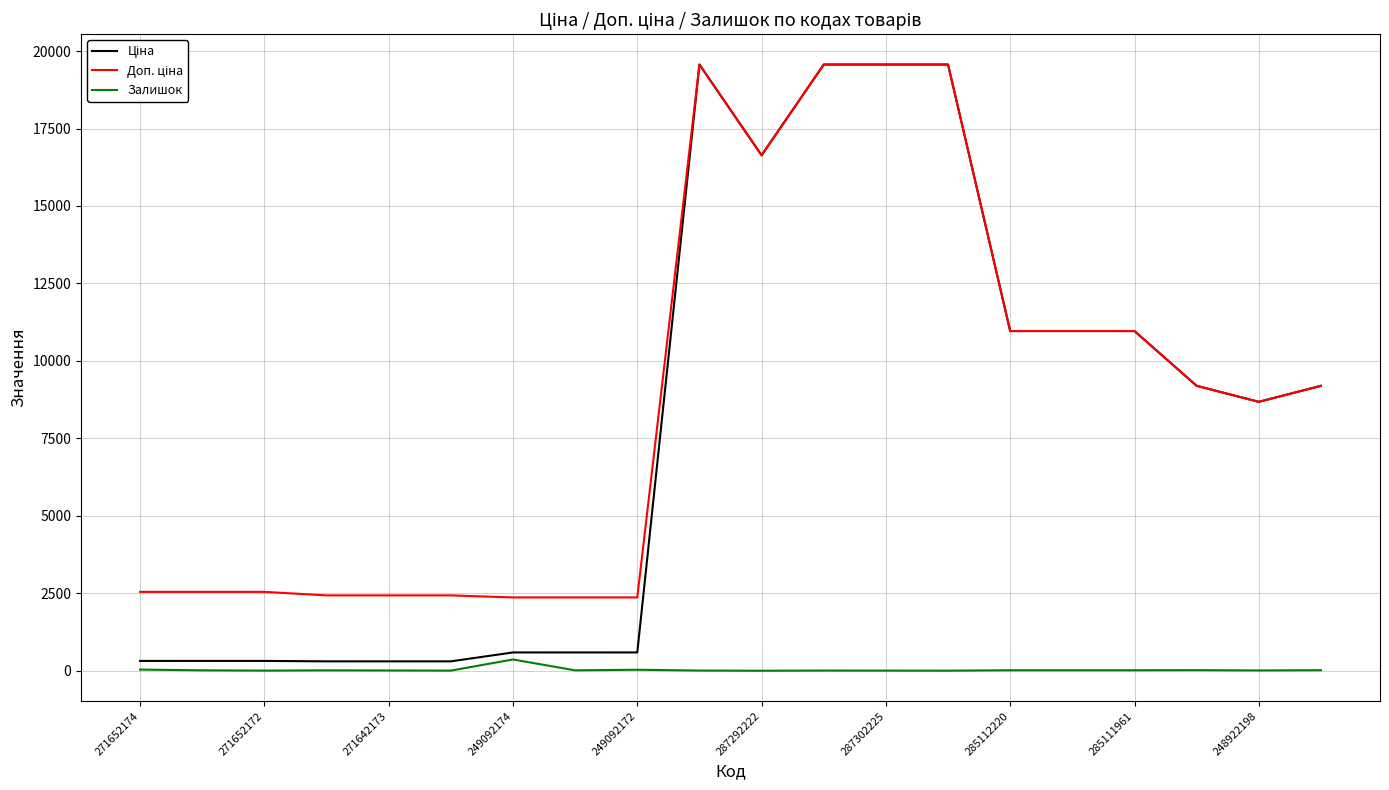

What is the highest value of the Ціна series?

19564.9